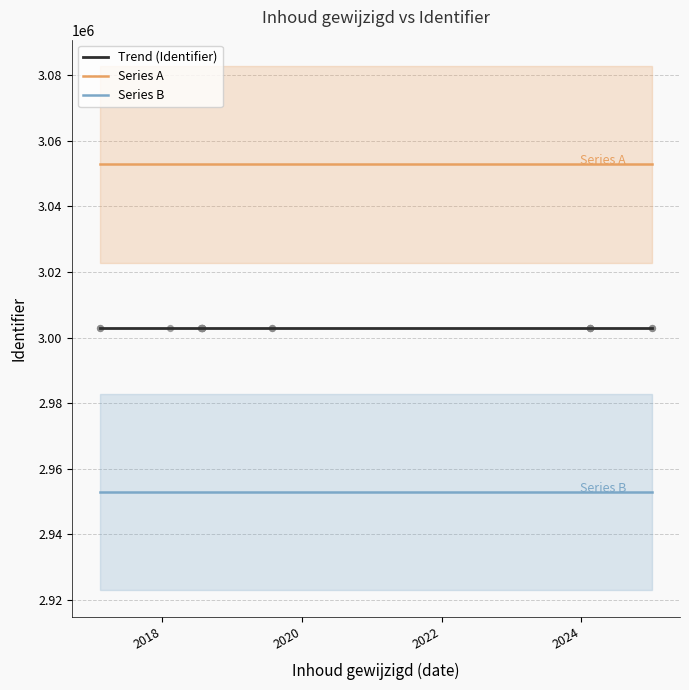

Between 2024-02-16 and 2018-07-25, which is larger?

2018-07-25